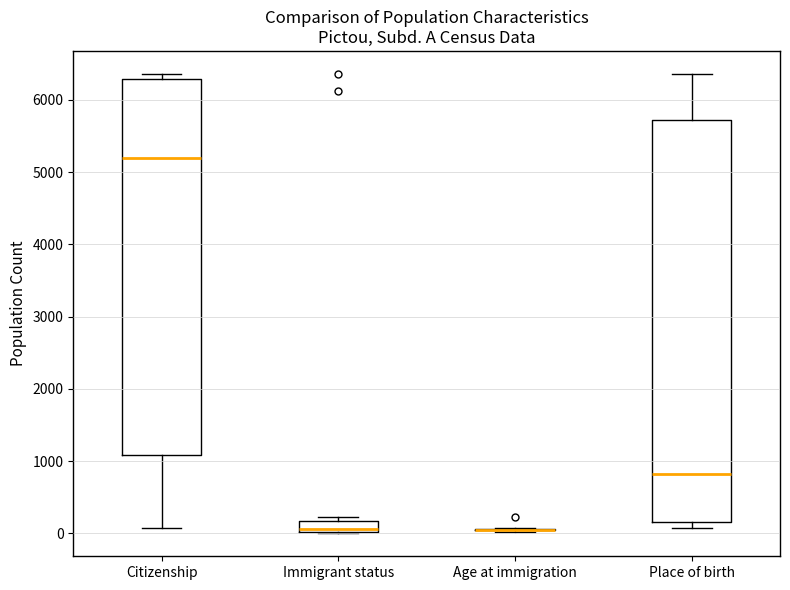

Which box is the tallest, from its lower edge to its upper edge?

Place of birth